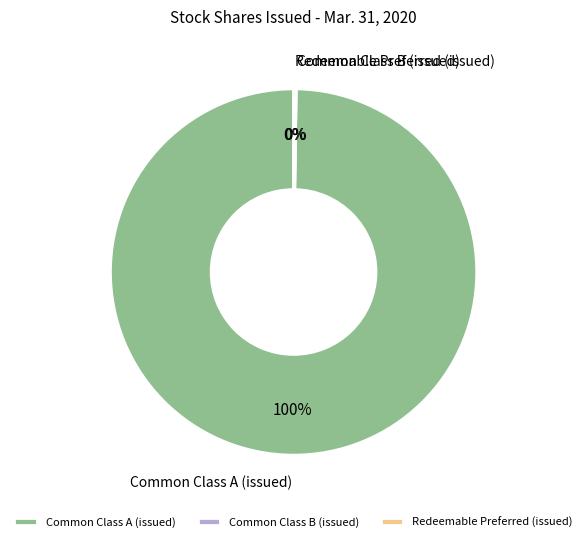

The Common Class A (issued) slice represents 100% of the pie. True or false?

True